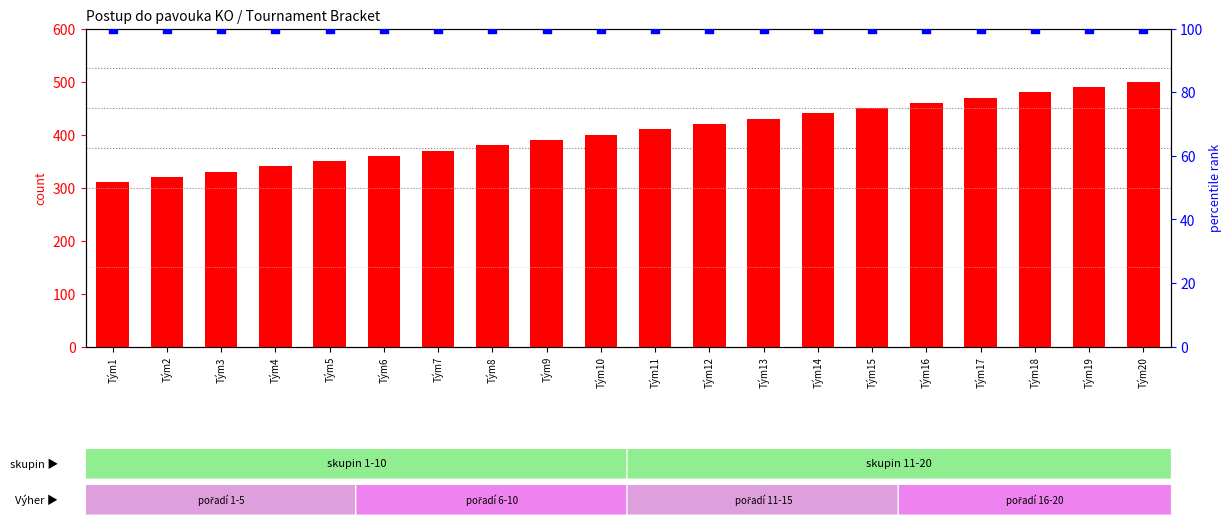

At how many categories does at least one series exceed 465?

4